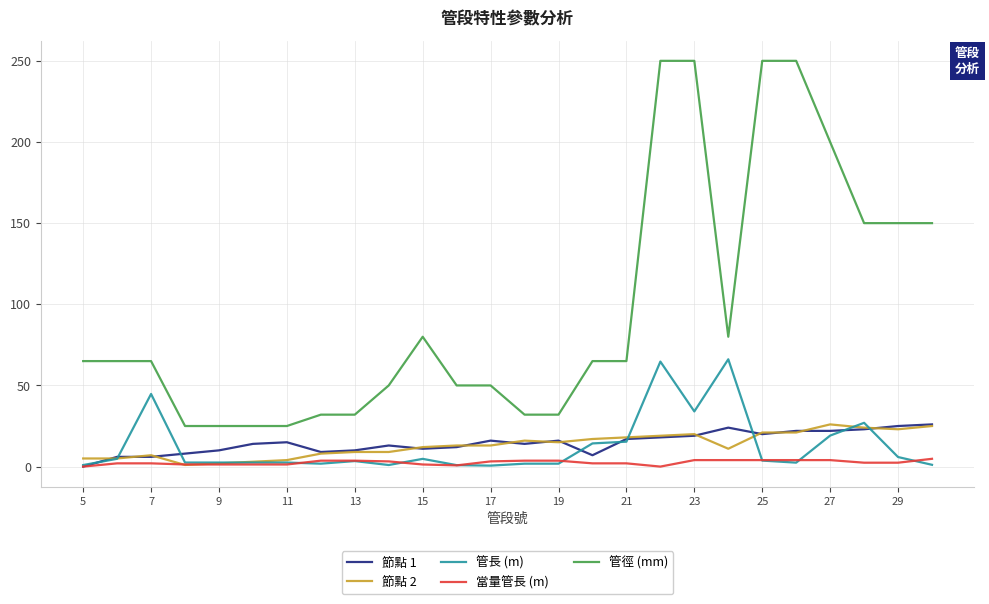

What are all the series names shown in the legend?

節點 1, 節點 2, 管長 (m), 當量管長 (m), 管徑 (mm)